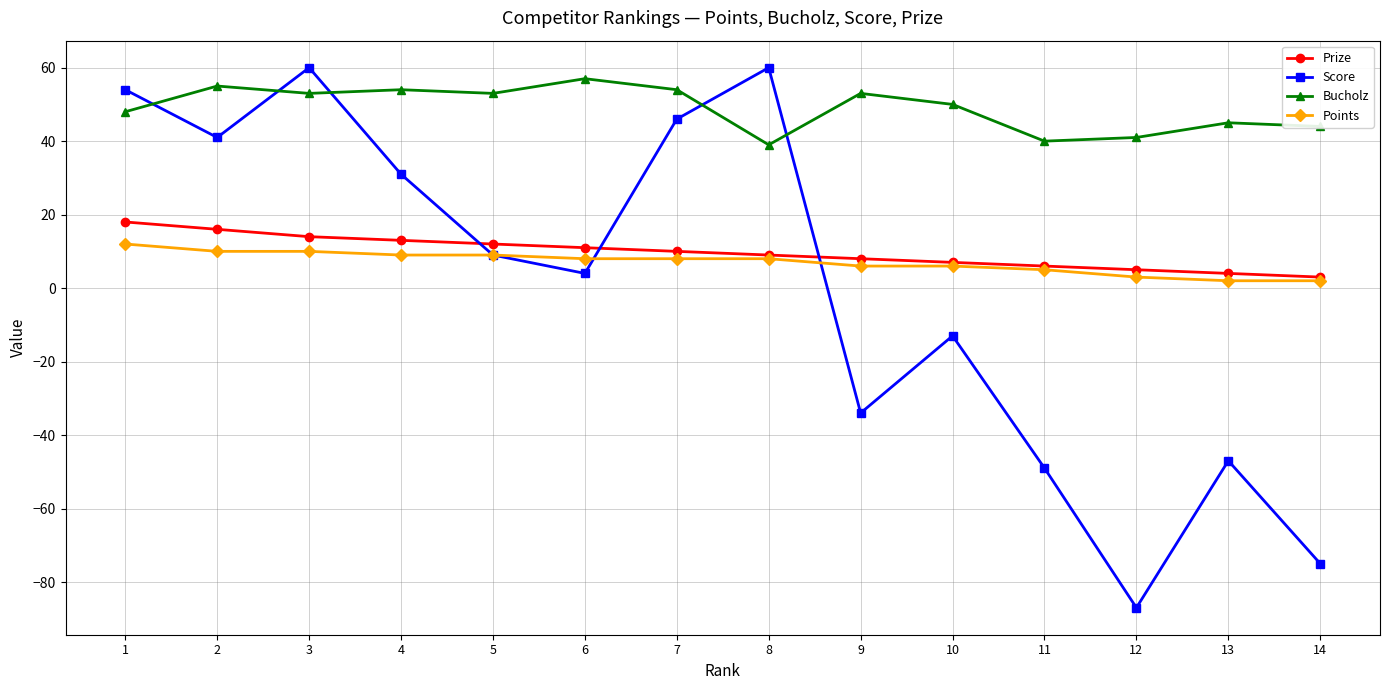

What is the highest value of the Prize series?

18